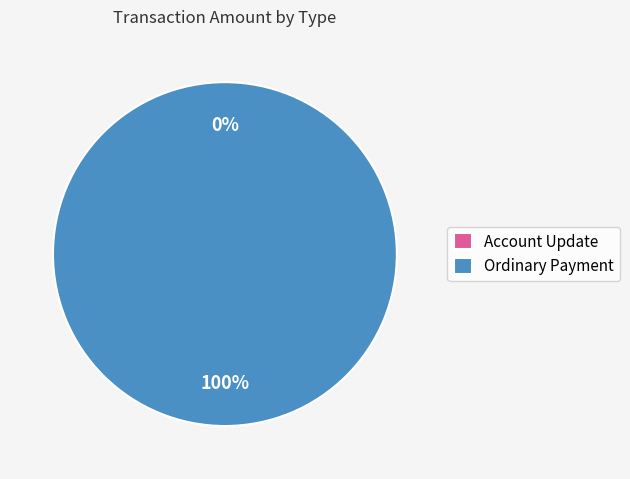

Count the number of slices in the pie.

2